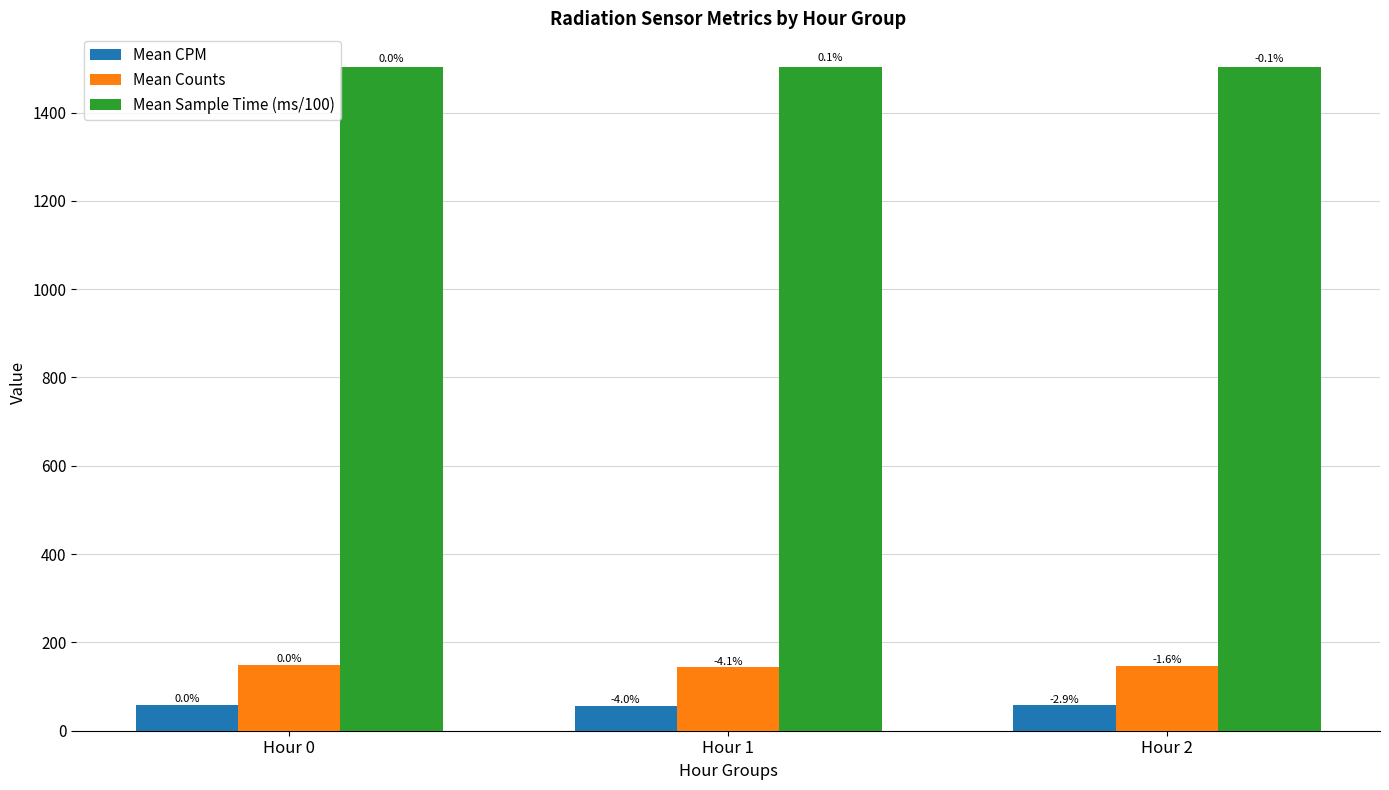

Does the chart contain stacked bars?

No